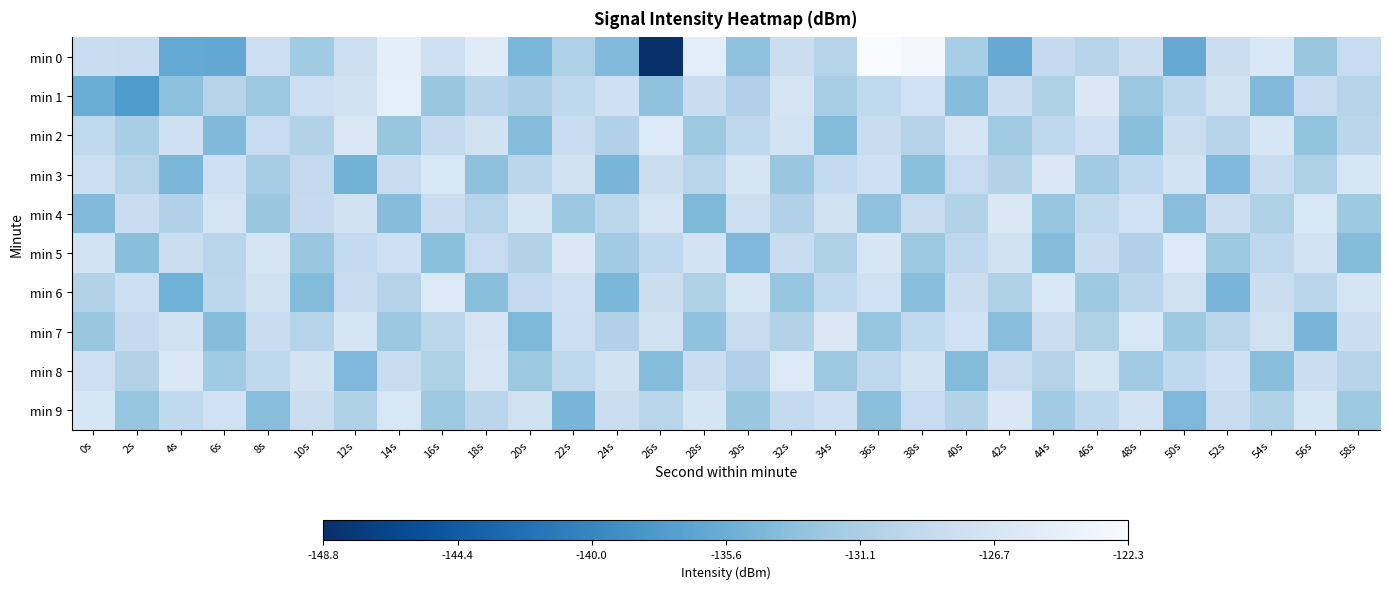

Between 12s and 54s, which is larger?

54s